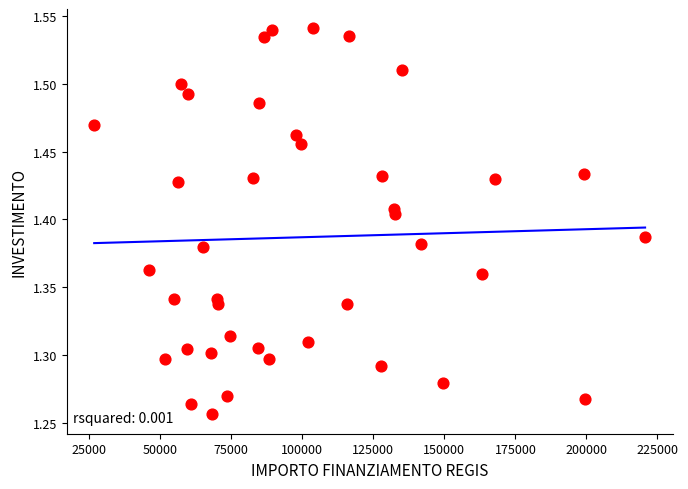

What is the range of Y values (max minus min)?

0.3